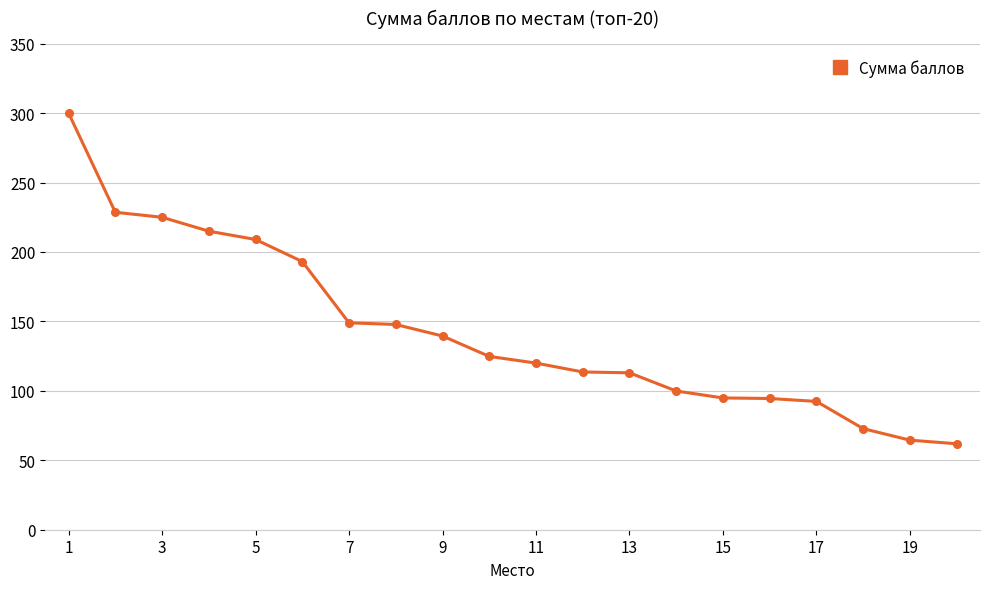

Count the number of values greater than 124.

10